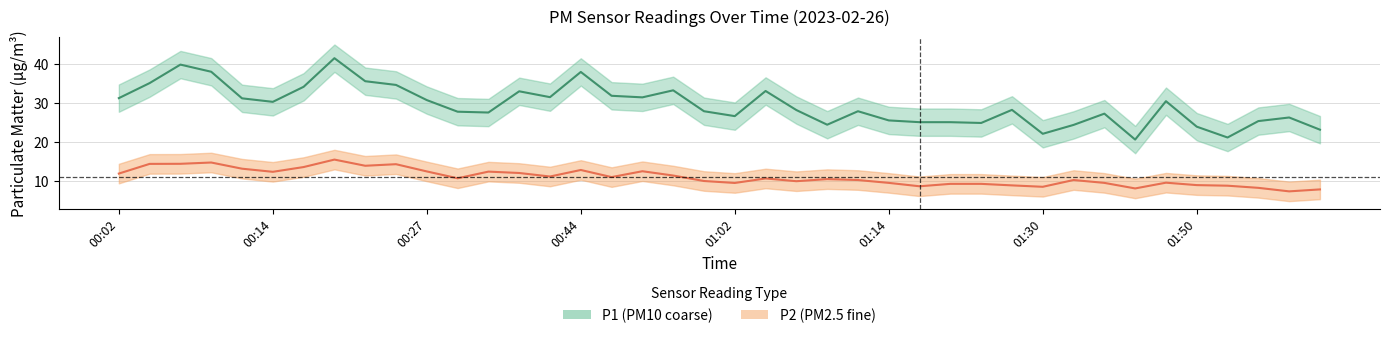

The P2 series shows 14.2 at 01:25. True or false?

False